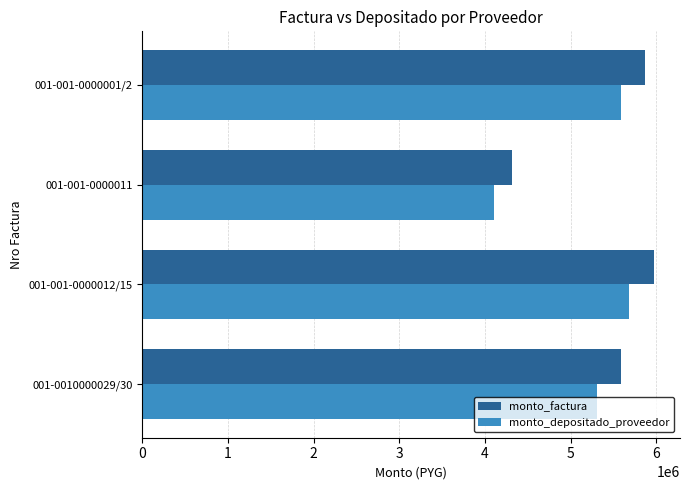

What is the sum of all monto_depositado_proveedor values?

20688610